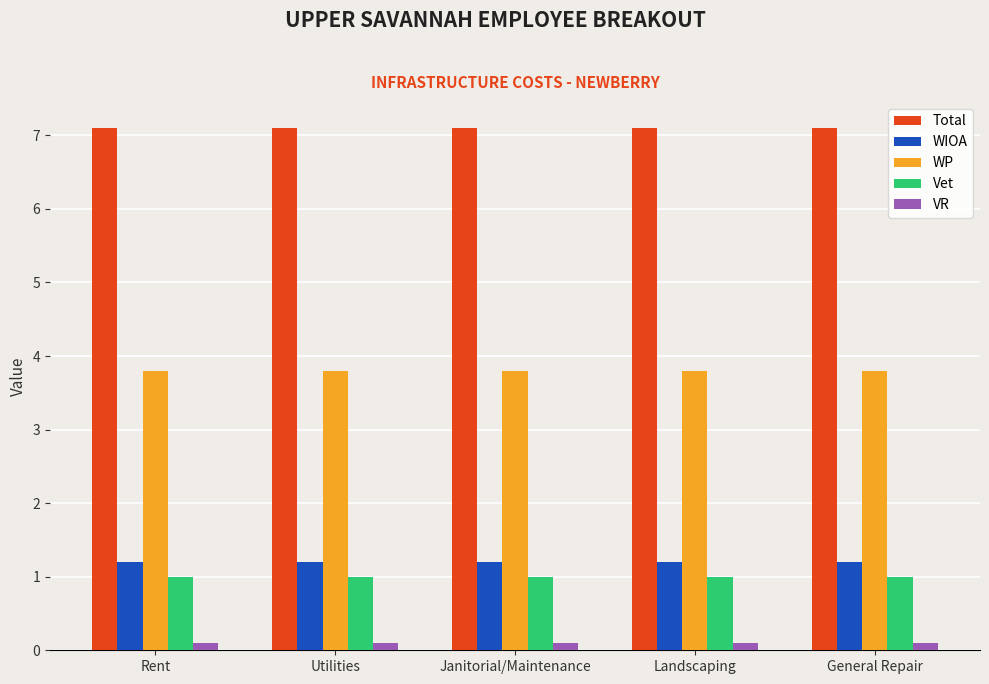

What is the approximate value of VR at Landscaping?

0.1